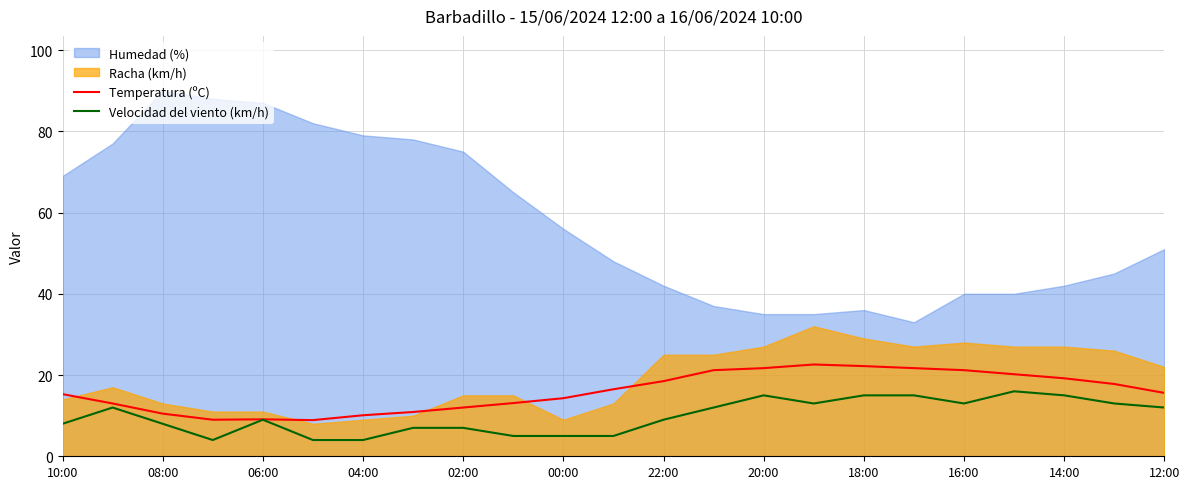

What is the average value of the Temperatura (ºC) series?

15.9